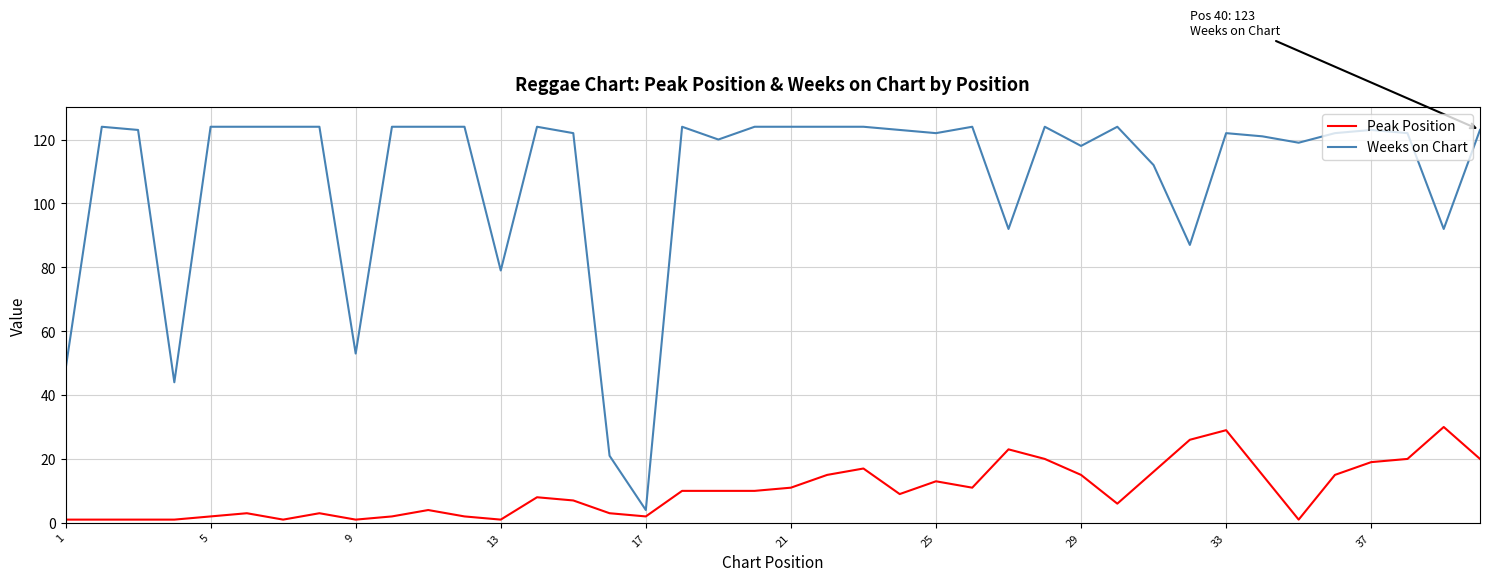

What is the difference between the maximum and minimum values in the Peak Position series?

29